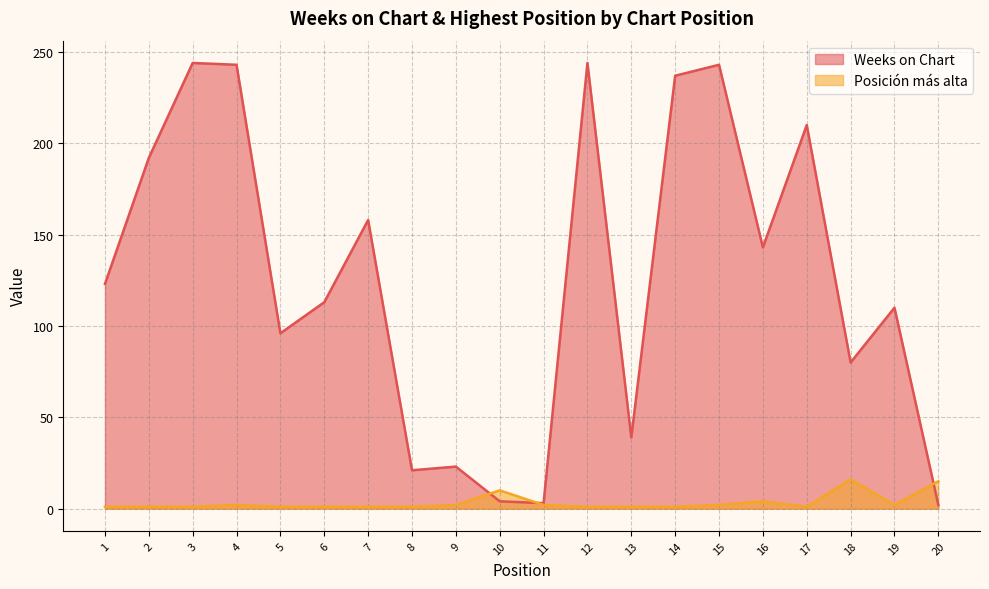

At which category is the sum across all series the highest?

3